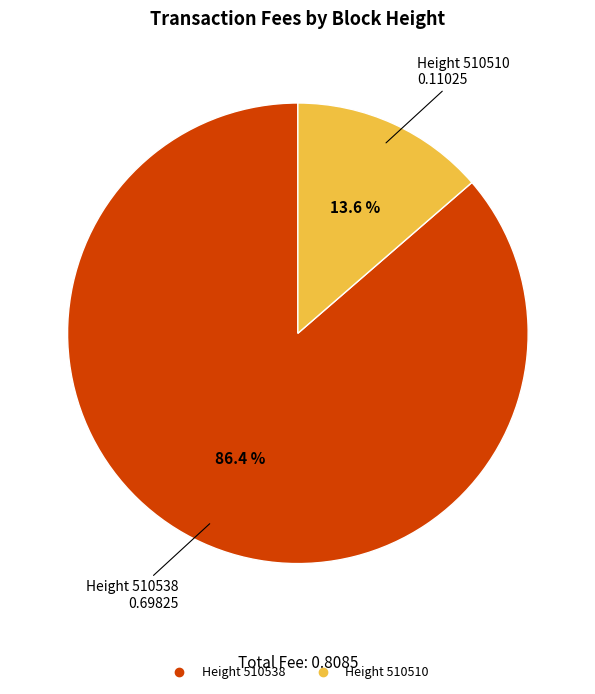

How many segments does this pie chart have?

2